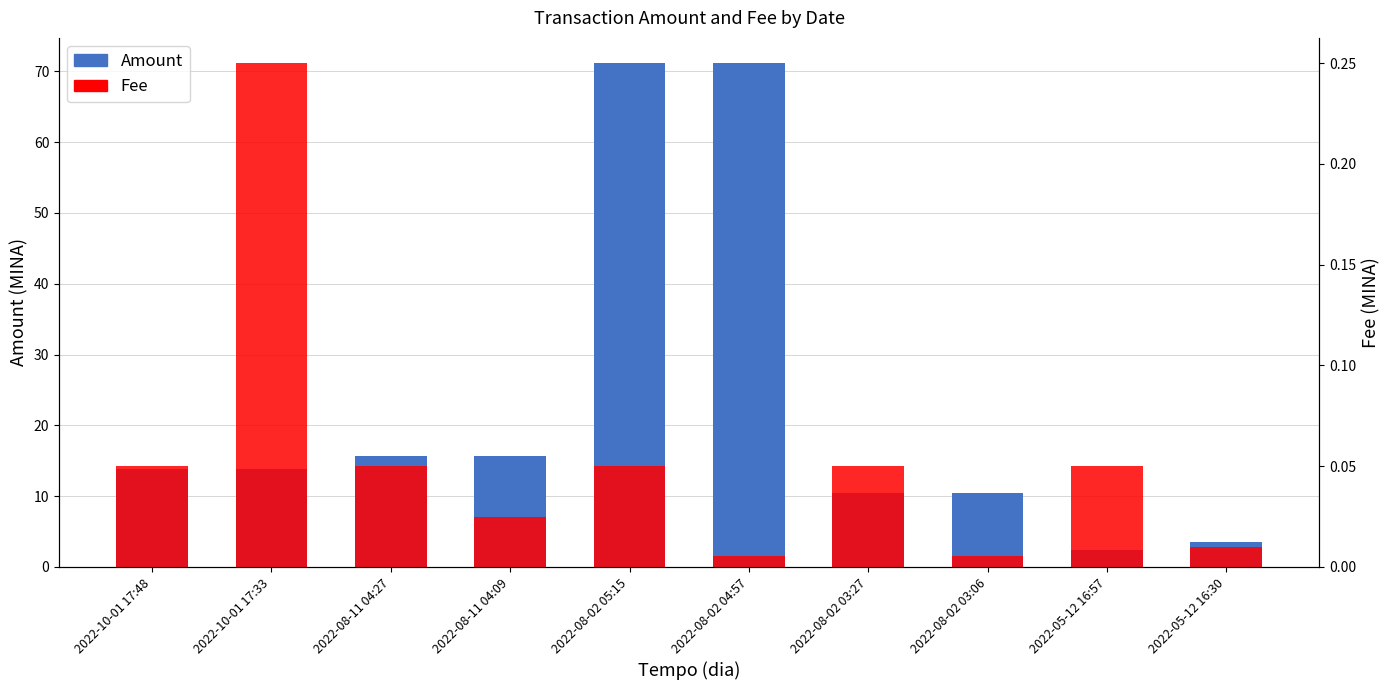

What is the approximate value of Fee at 2022-08-11 04:27?

0.1